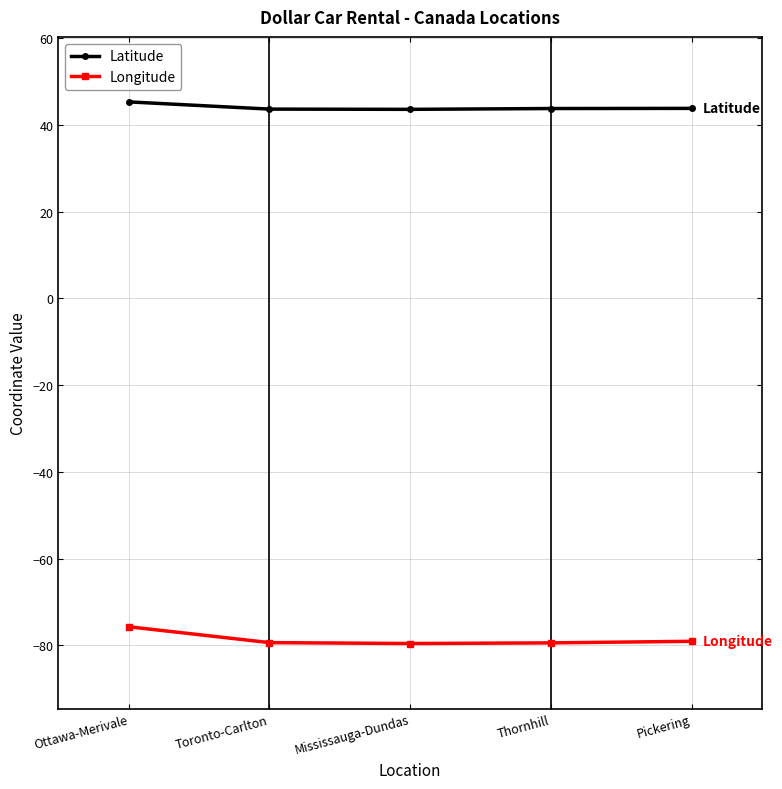

What is the spread (max minus min) of values at Pickering?

122.9